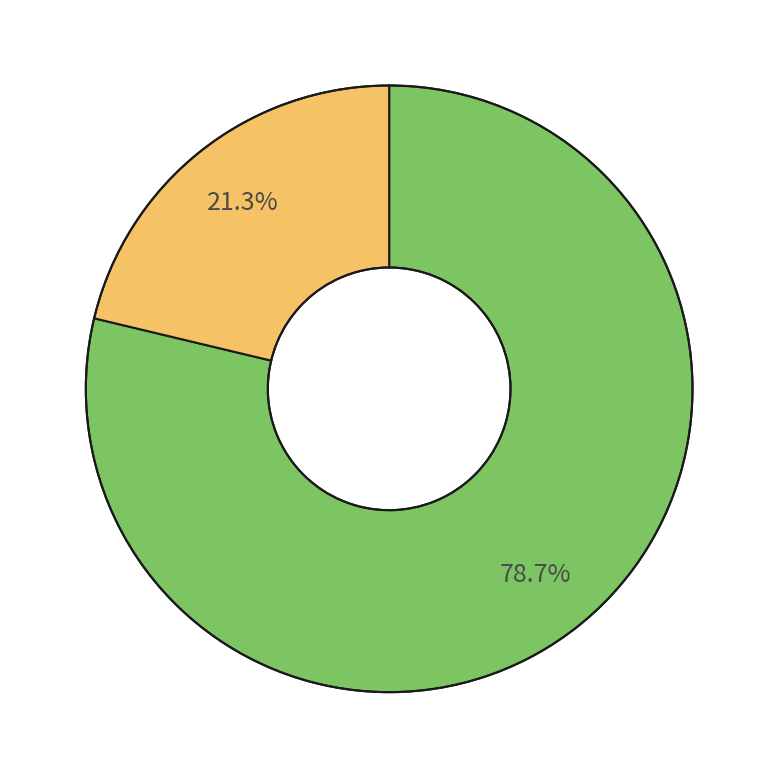

Does any single category account for the majority?

Yes